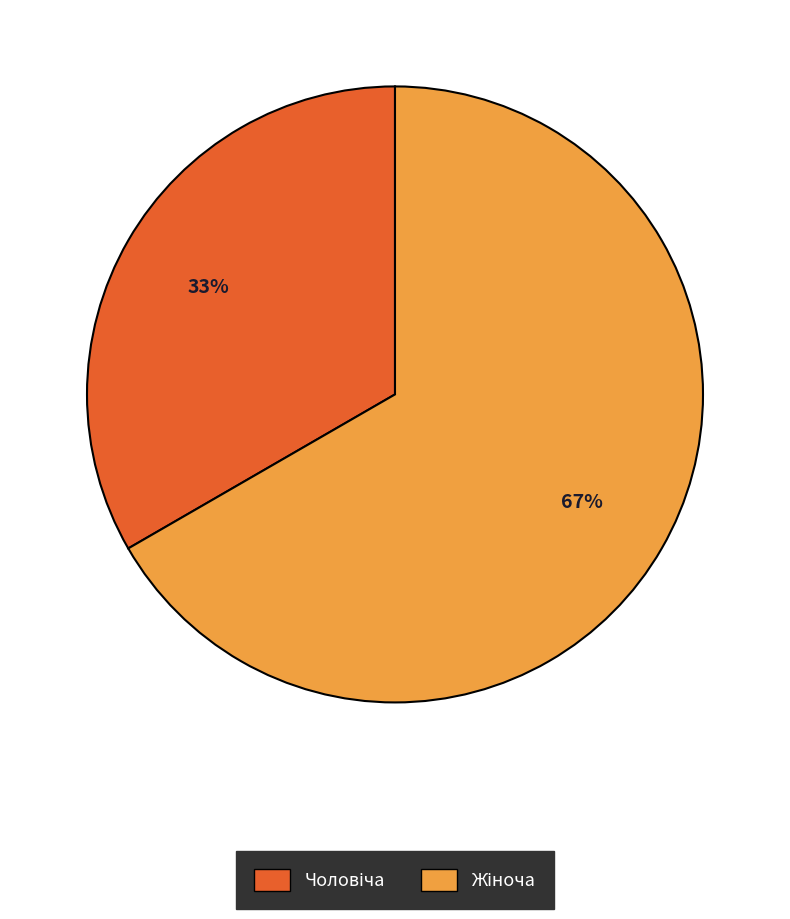

To the nearest percent, what is the average slice percentage?

50%